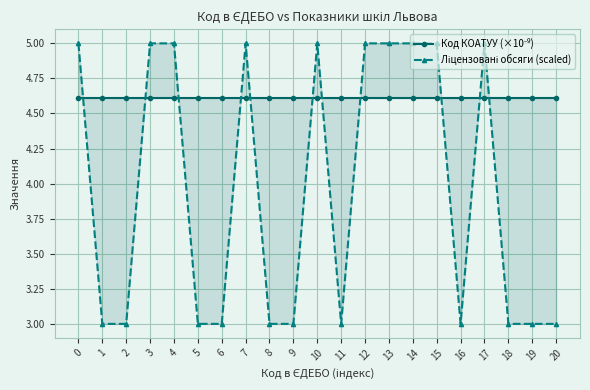

How many data points does each series have?

21